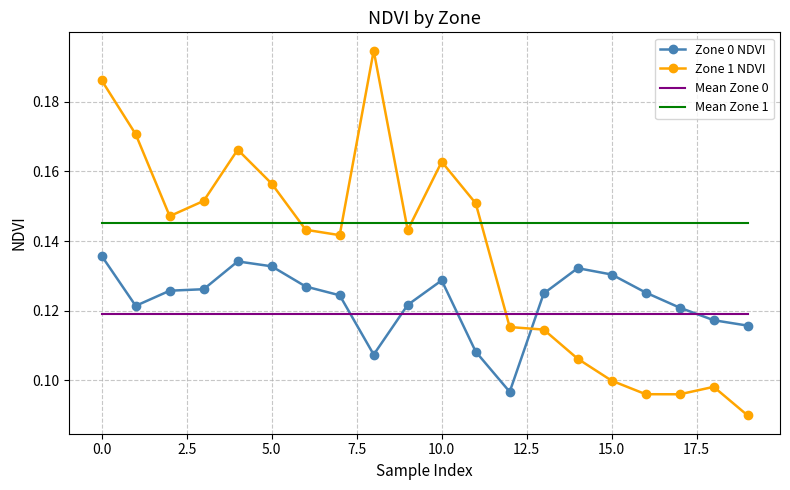

Which series has the largest total across all categories?

Mean Zone 1